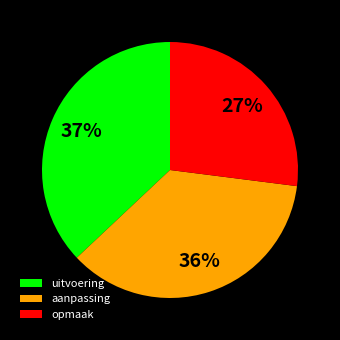

Is there a majority slice in this chart?

No